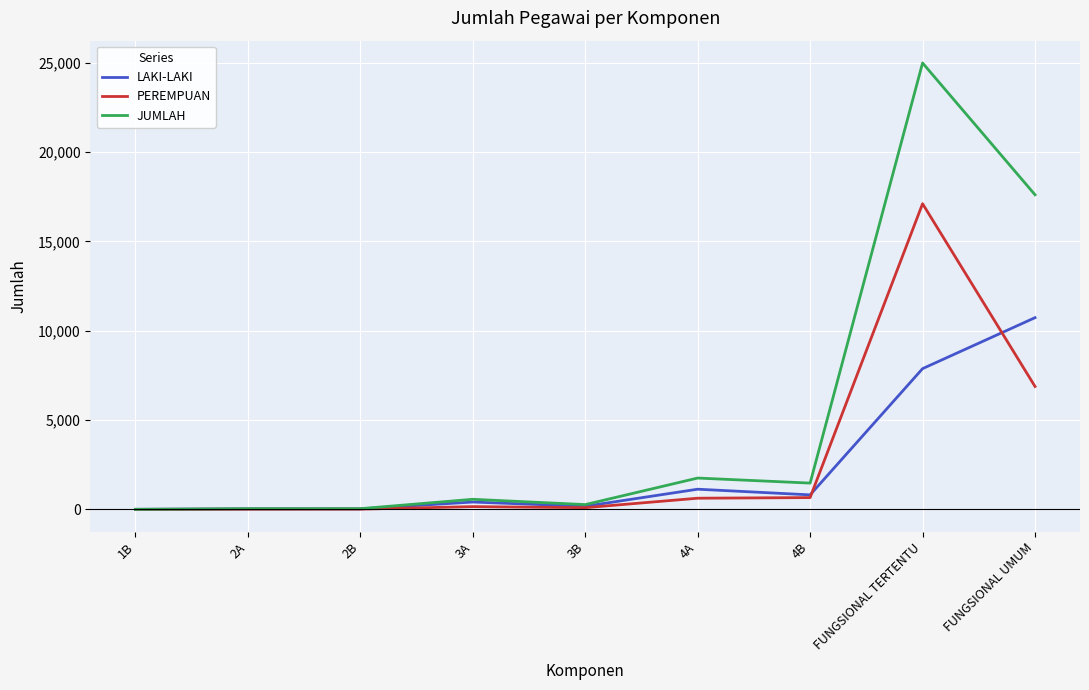

In LAKI-LAKI, how many points are higher than both neighbors (excluding endpoints)?

3